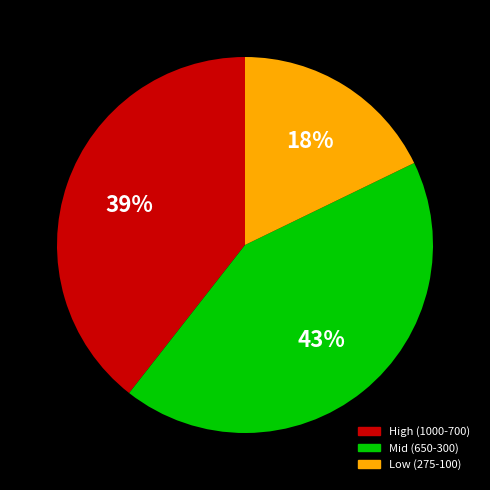

Is there any slice that represents more than half of the pie?

No